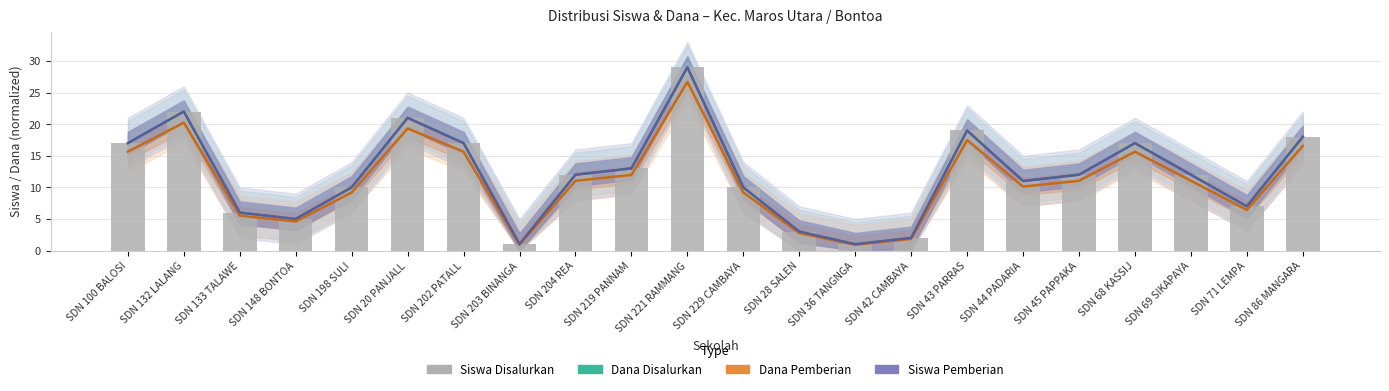

Between SDN 132 LALANG and SDN 221 RAMMANG, which is larger?

SDN 221 RAMMANG